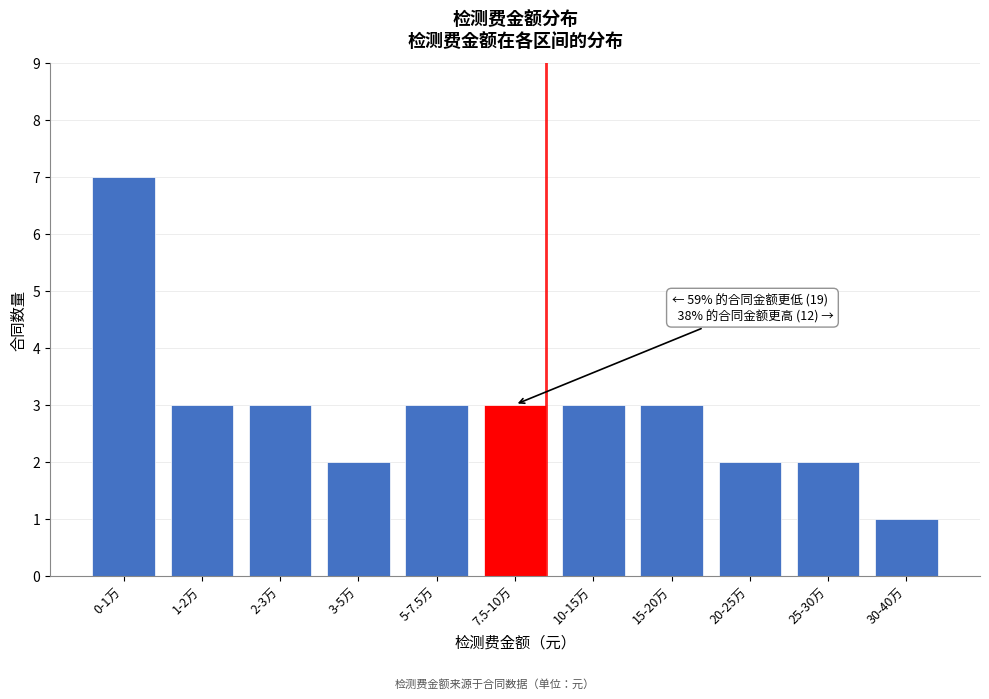

Reading left to right, extract all data points from this chart.

0-1万=7	1-2万=3	2-3万=3	3-5万=2	5-7.5万=3	7.5-10万=3	10-15万=3	15-20万=3	20-25万=2	25-30万=2	30-40万=1